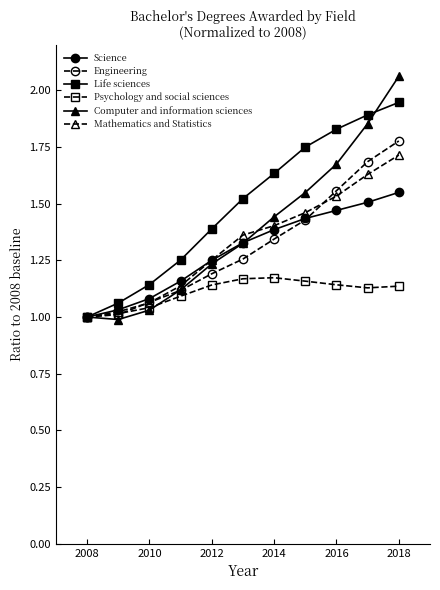

Which series has the largest total across all categories?

Life sciences